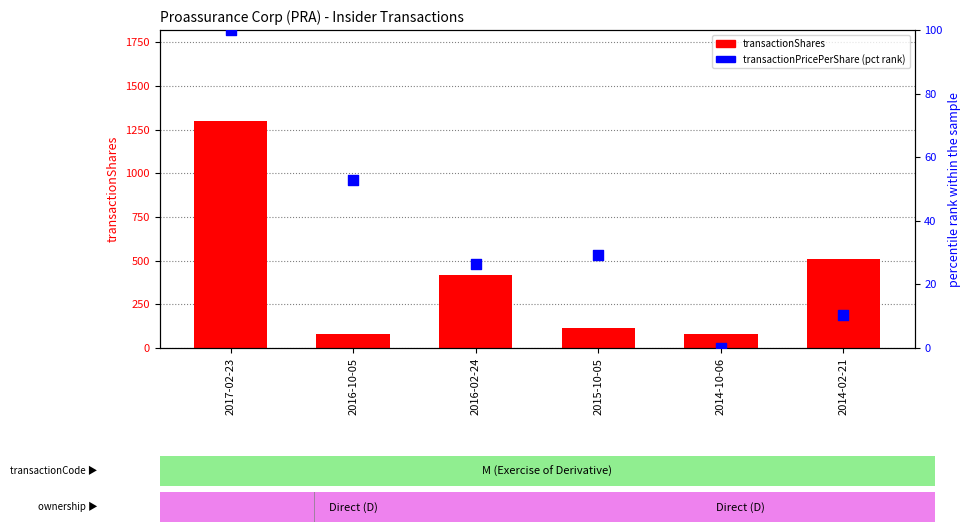

Which series contains the highest Y value?

transactionShares